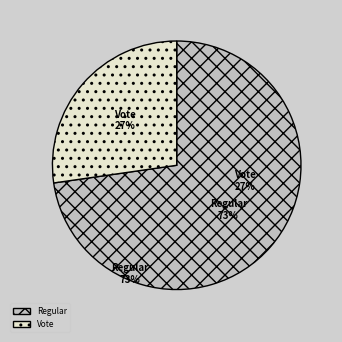

To the nearest percent, what percentage of the pie is Vote?

27%